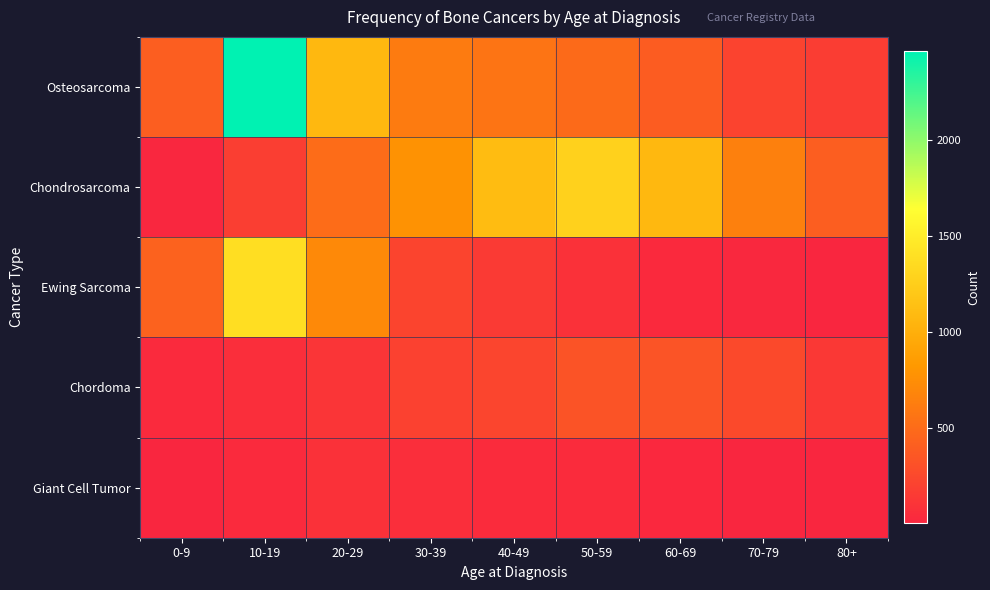

Rank the series at 60-69 from highest to lowest value.

Chondrosarcoma, Osteosarcoma, Chordoma, Ewing Sarcoma, Giant Cell Tumor